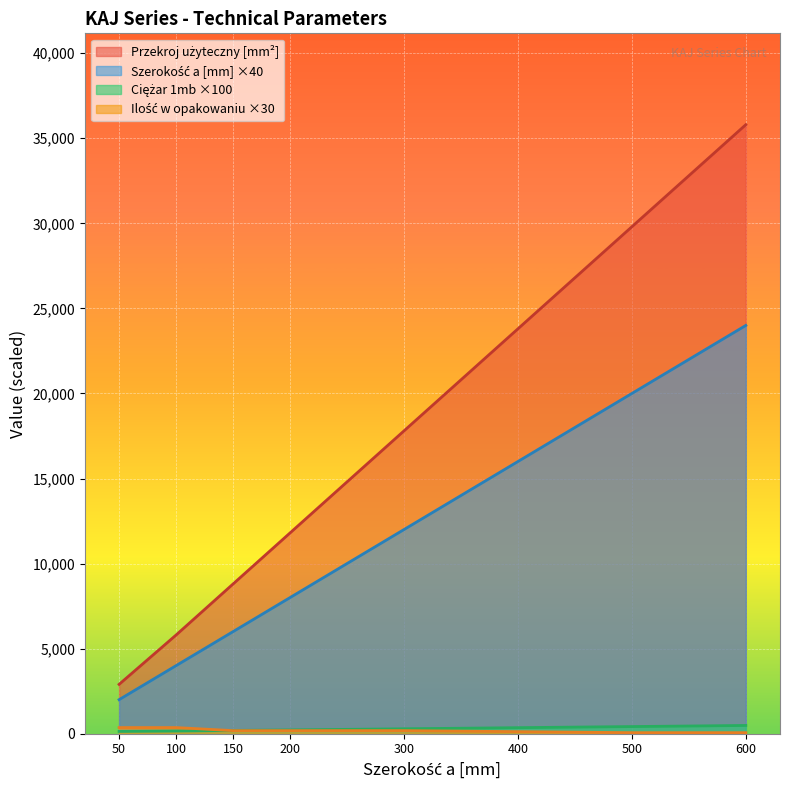

How many lines are shown in the chart?

4